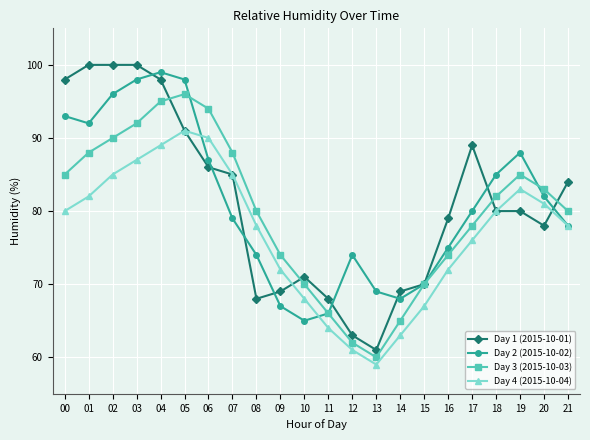

Rank the series at 03 from highest to lowest value.

Day 1 (2015-10-01), Day 2 (2015-10-02), Day 3 (2015-10-03), Day 4 (2015-10-04)